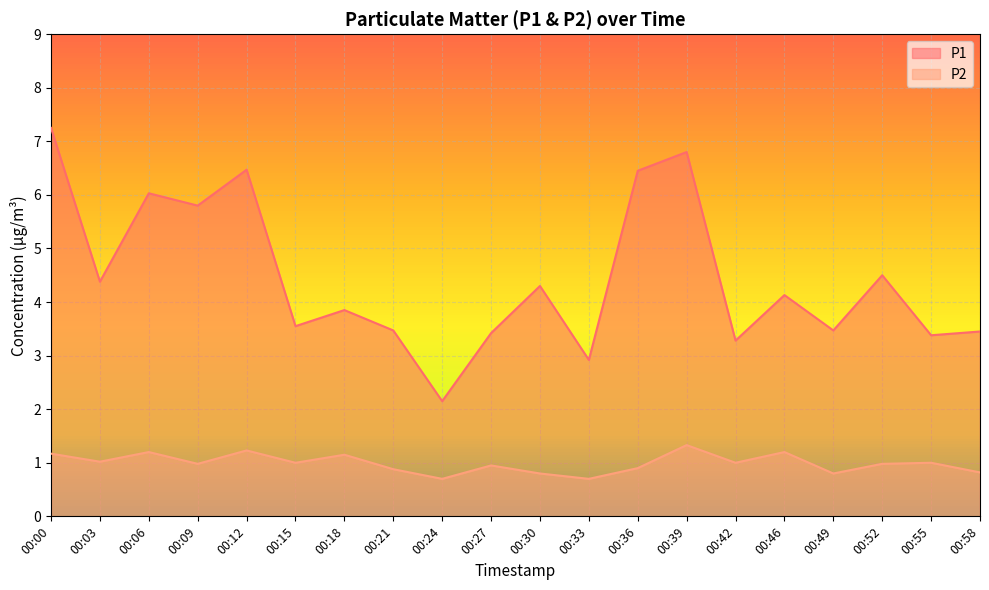

What is the minimum value for P1?

2.1